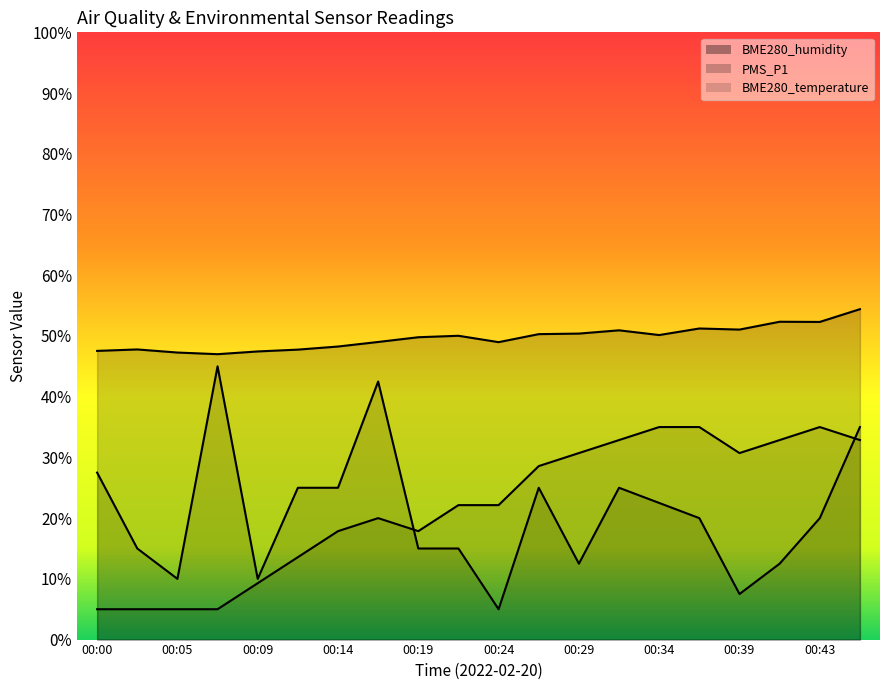

What is the value of the PMS_P1 point at the 6th from the left?

25.0